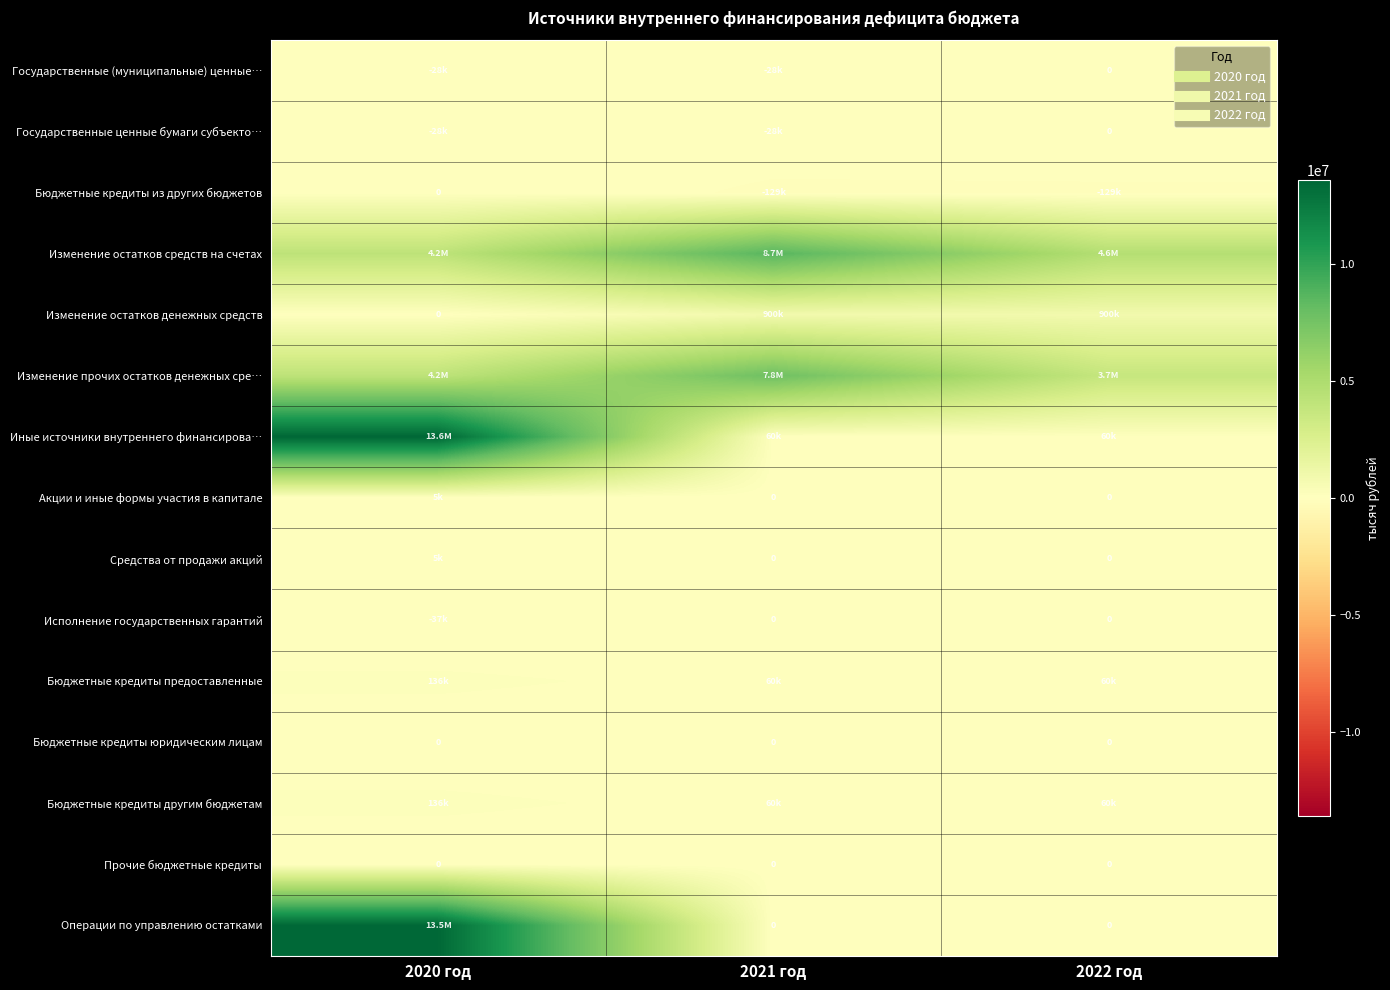

What is the sum of the Средства от продажи акций values at 2020 год and 2021 год?

5000.0